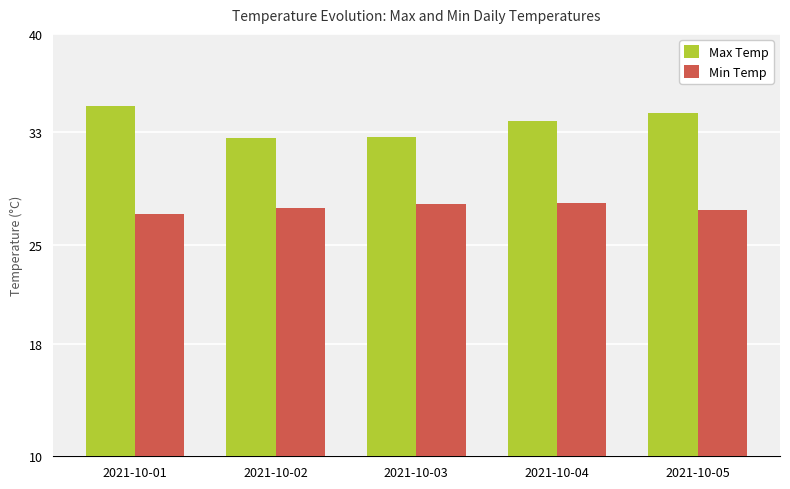

At how many categories does at least one series exceed 28?

5